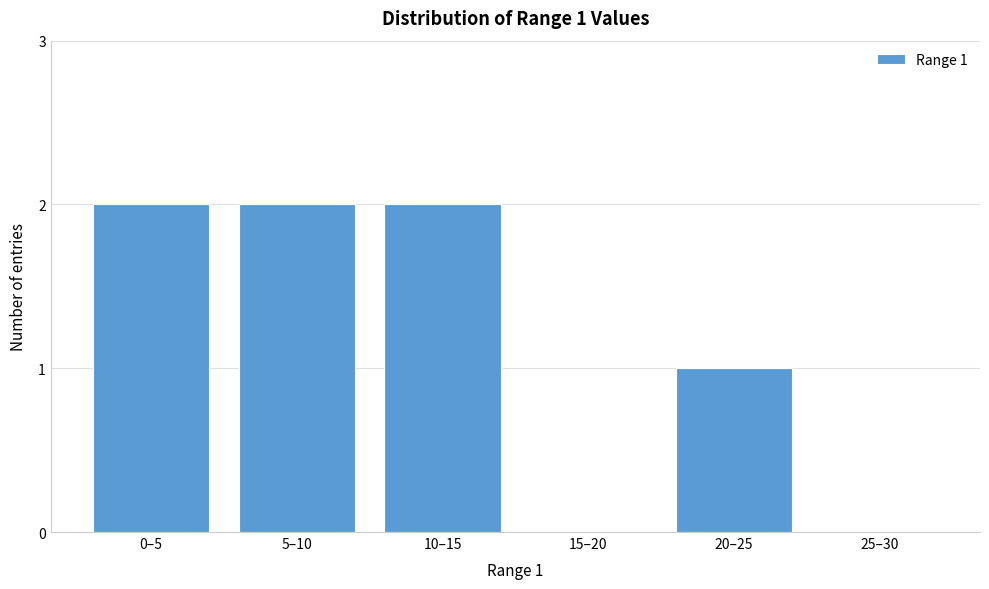

Reading left to right, extract all data points from this chart.

0–5=2	5–10=2	10–15=2	15–20=0	20–25=1	25–30=0